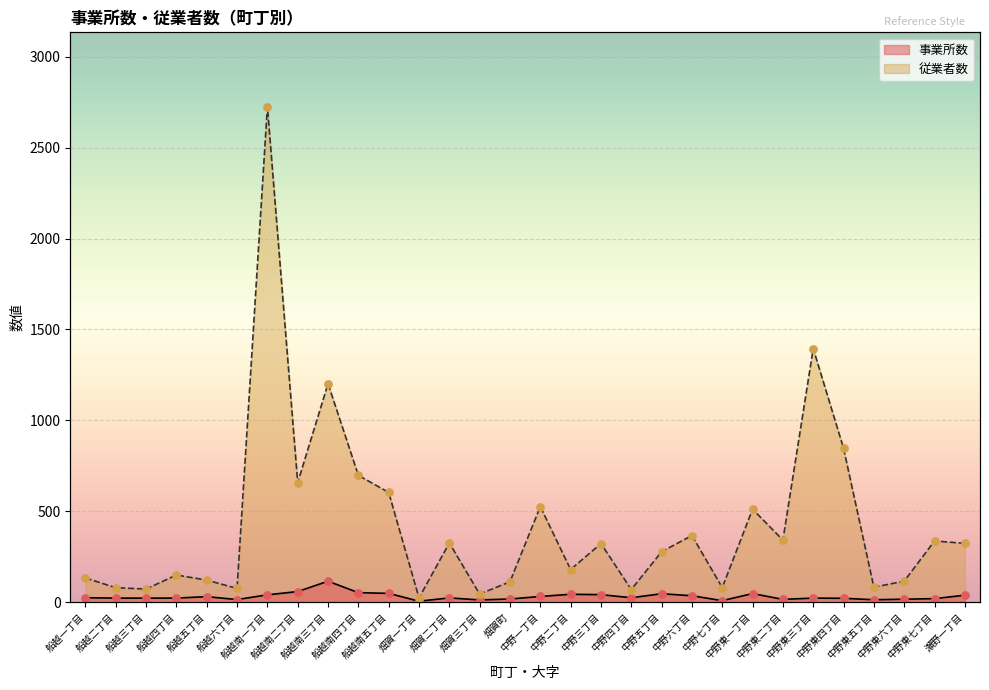

At how many categories does at least one series exceed 2367?

1